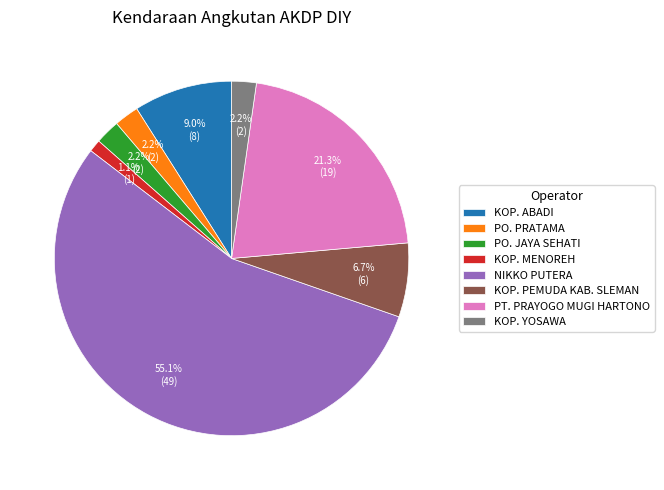

Does NIKKO PUTERA account for over 50% of the chart?

Yes